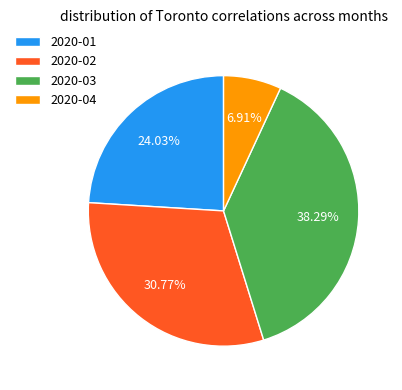

To the nearest percent, what portion does 2020-02 represent?

31%